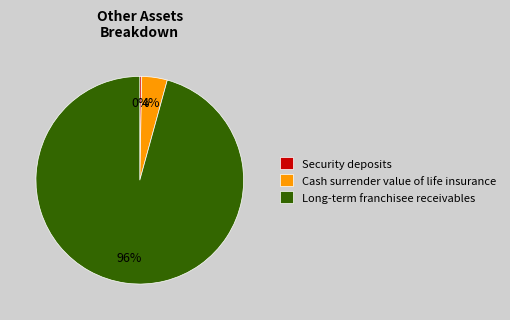

What is the smallest slice in the pie chart?

Security deposits